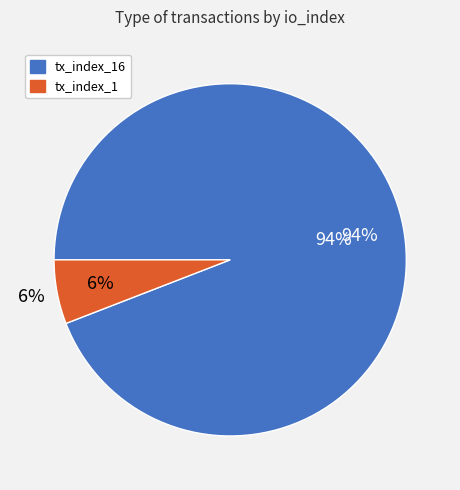

To the nearest percent, what portion does tx_index_1 represent?

6%